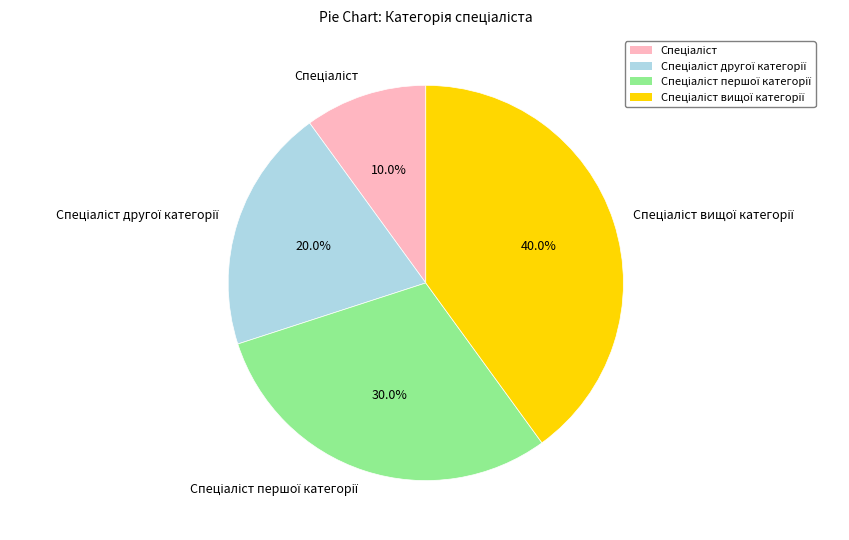

Is there a majority slice in this chart?

No